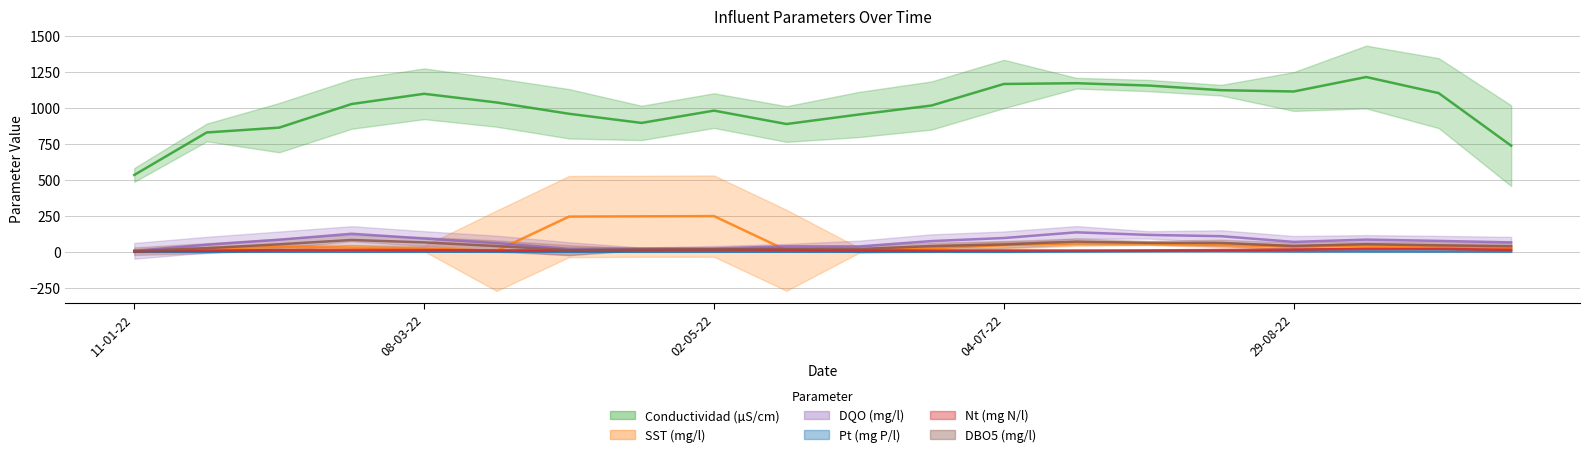

How many data points in SST (mg/l) are above 37?

10